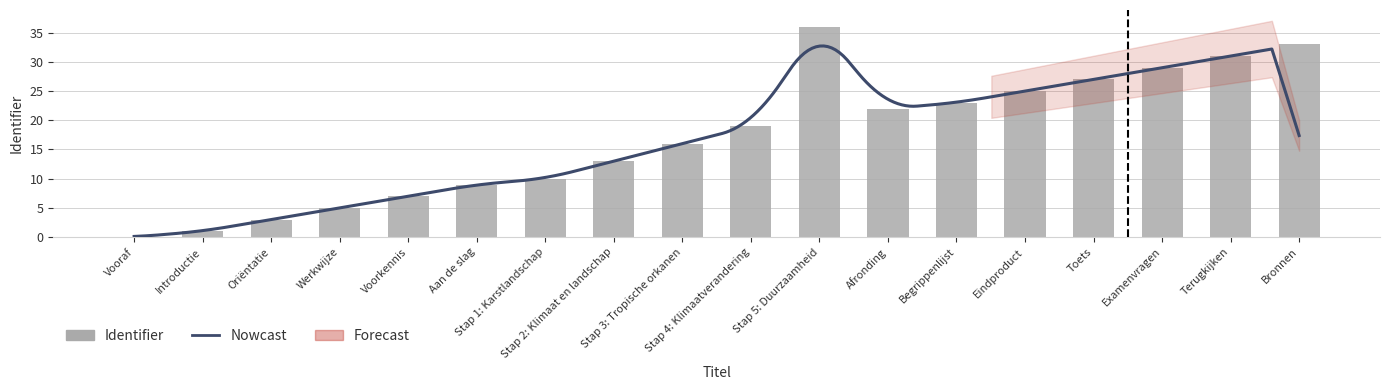

What position from the right is Examenvragen?

3